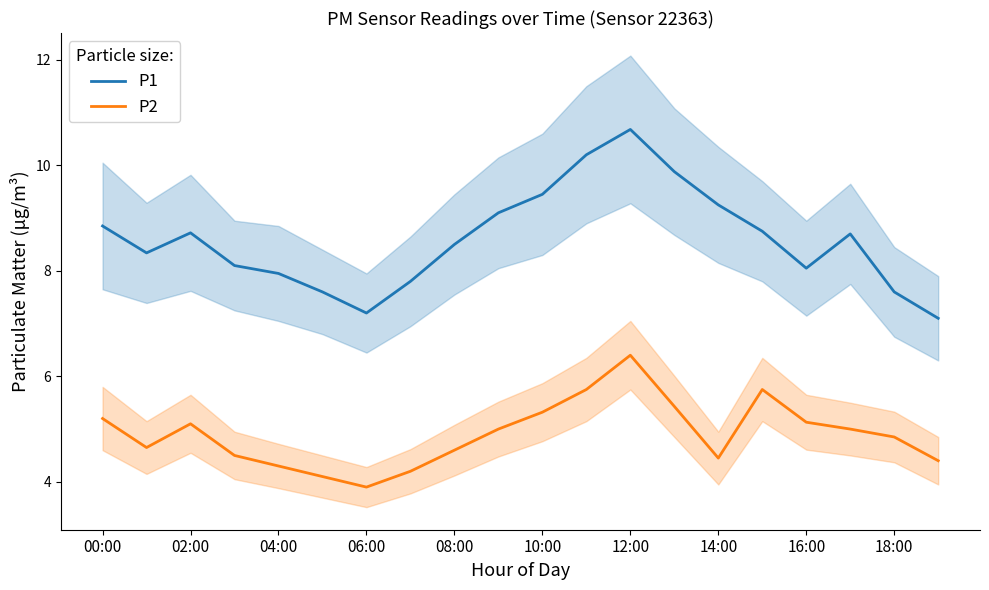

Is the value of P2 at 14:00 greater than the value of P1 at 04:00?

No